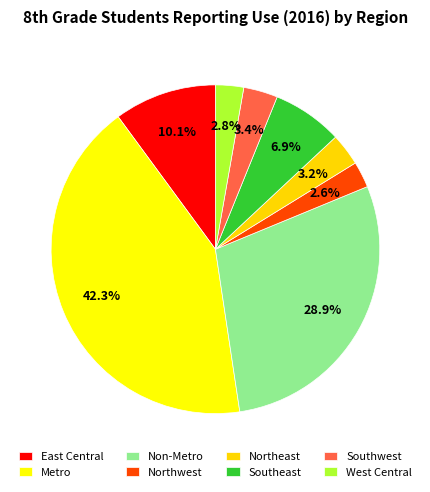

Which category has the biggest portion of the pie?

Metro